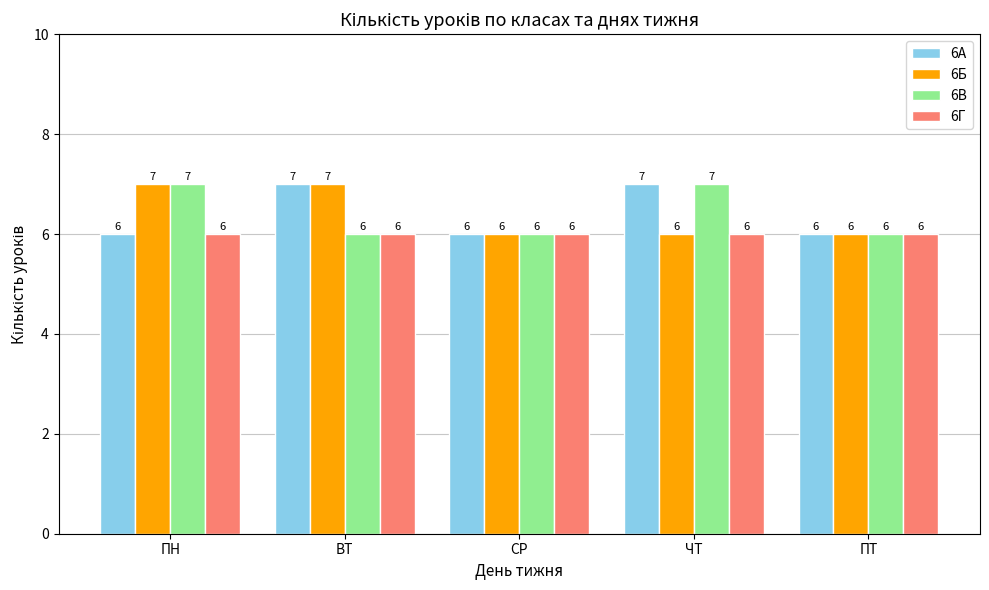

What is the average value of the 6А series?

6